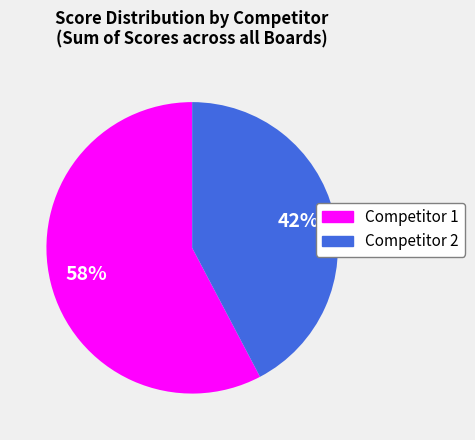

To the nearest percent, what is the average slice percentage?

50%